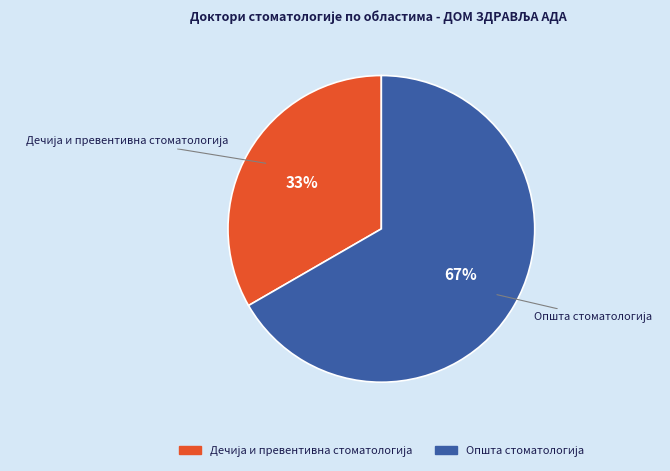

Is there any slice that represents more than half of the pie?

Yes